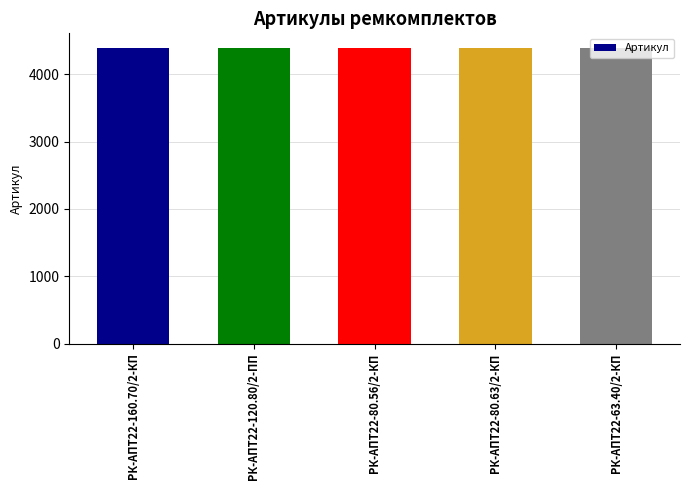

What is the label of the 5th bar from the right?

РК-АПТ22-160.70/2-КП